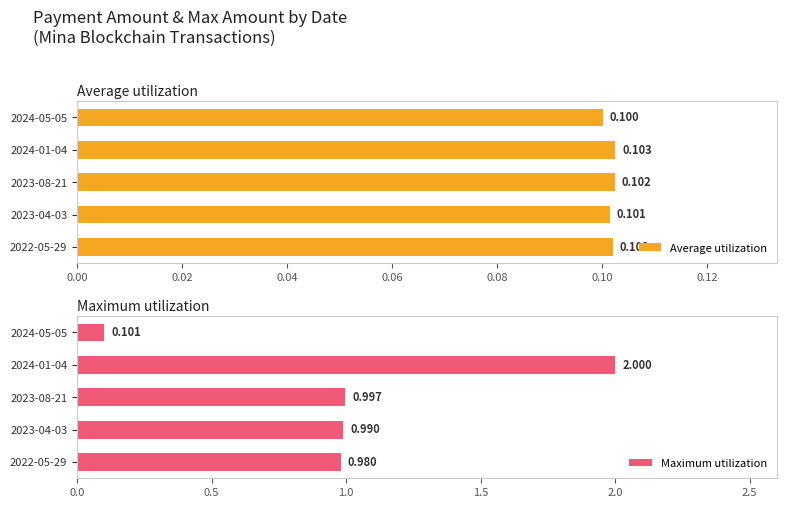

What is the average value of the Maximum utilization series?

1.0